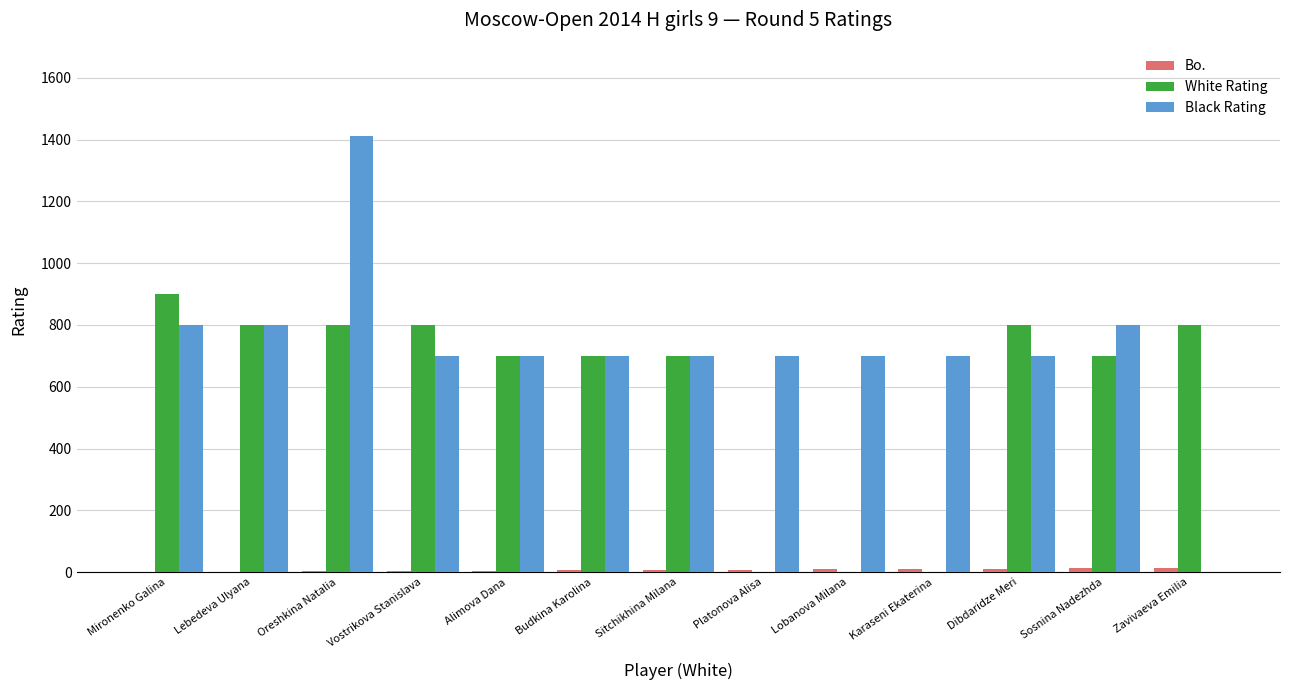

Which series has the largest total across all categories?

Black Rating